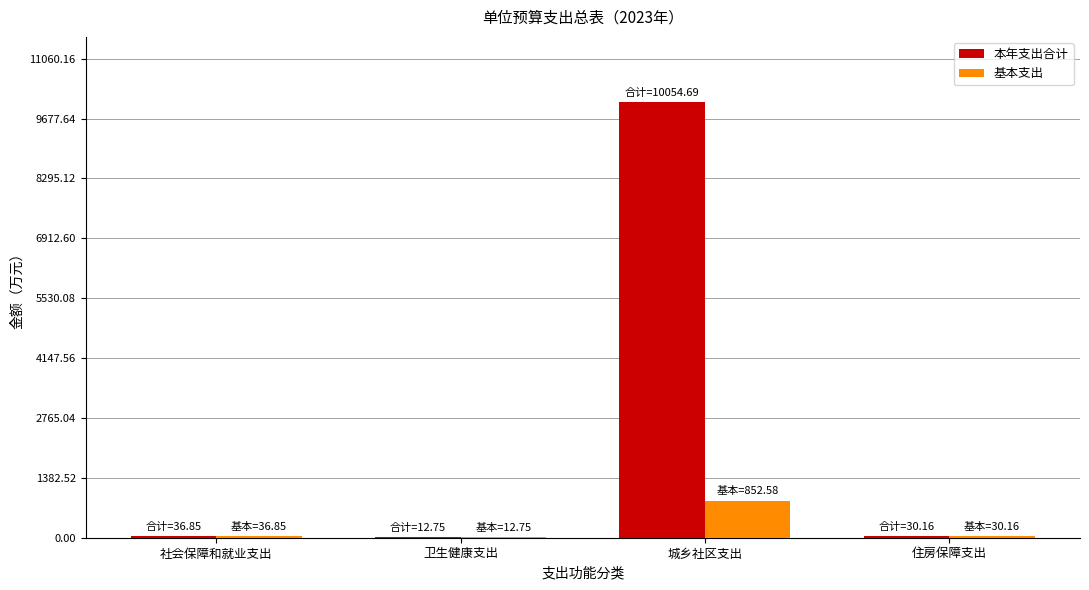

At which label does 本年支出合计 reach its peak?

城乡社区支出